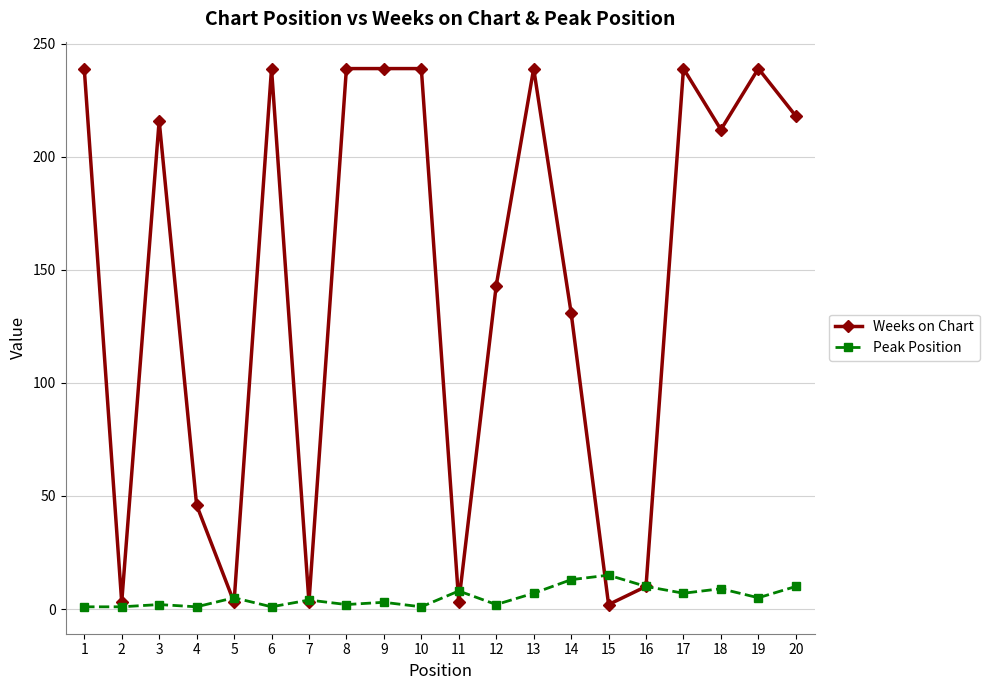

Which series changed the most between 15 and 20?

Weeks on Chart